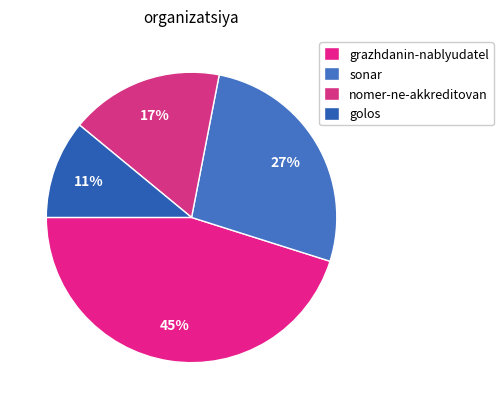

What is the largest slice in the pie chart?

grazhdanin-nablyudatel